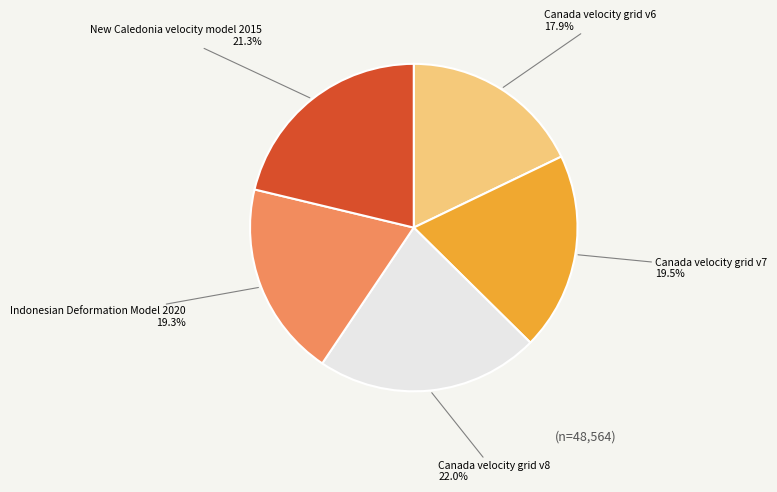

To the nearest percent, what is the combined percentage of Canada velocity grid v8 and New Caledonia velocity model 2015?

43%